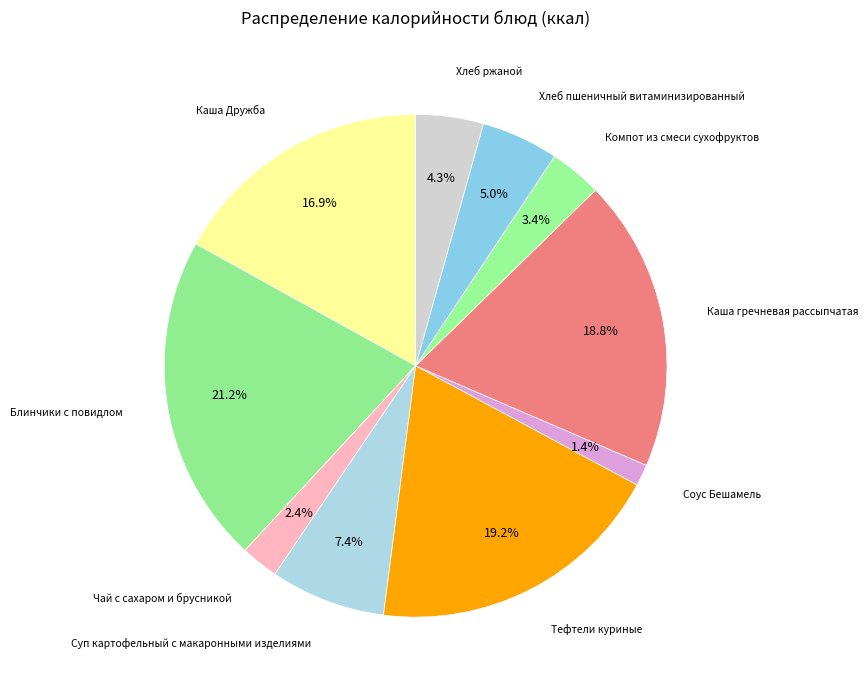

How many slices are in this pie chart?

10